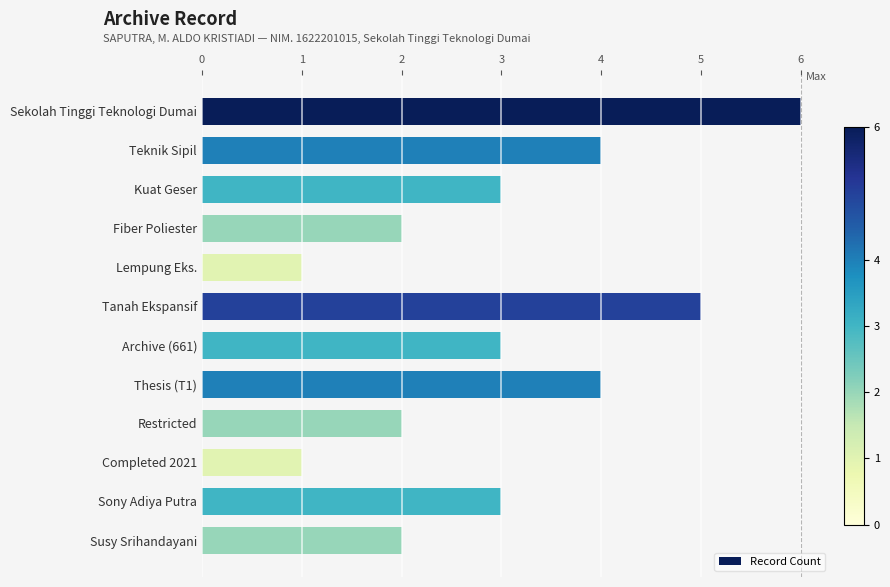

What position from the top is Teknik Sipil?

2